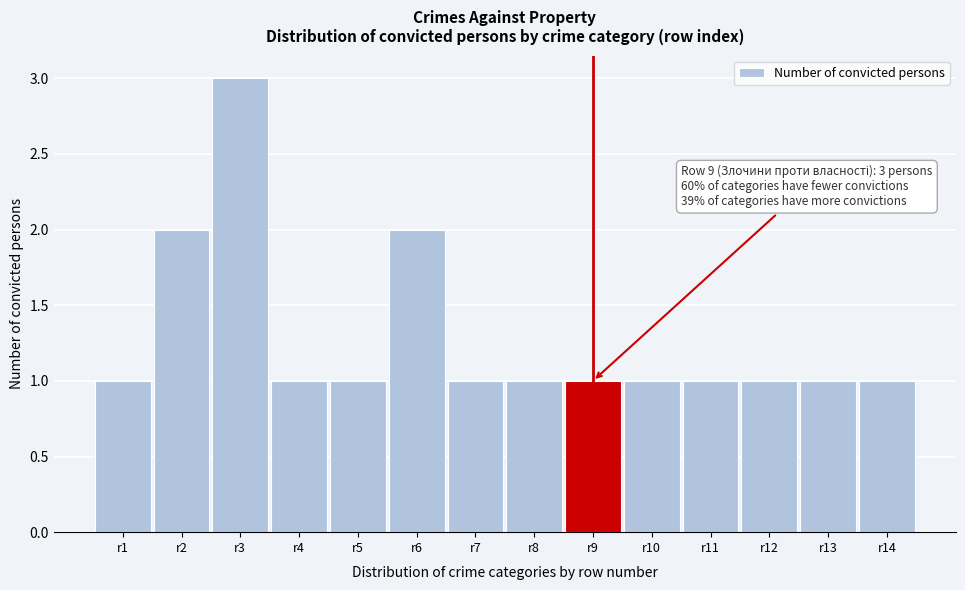

Reading left to right, what are all the values shown in this chart?

1	2	3	1	1	2	1	1	1	1	1	1	1	1